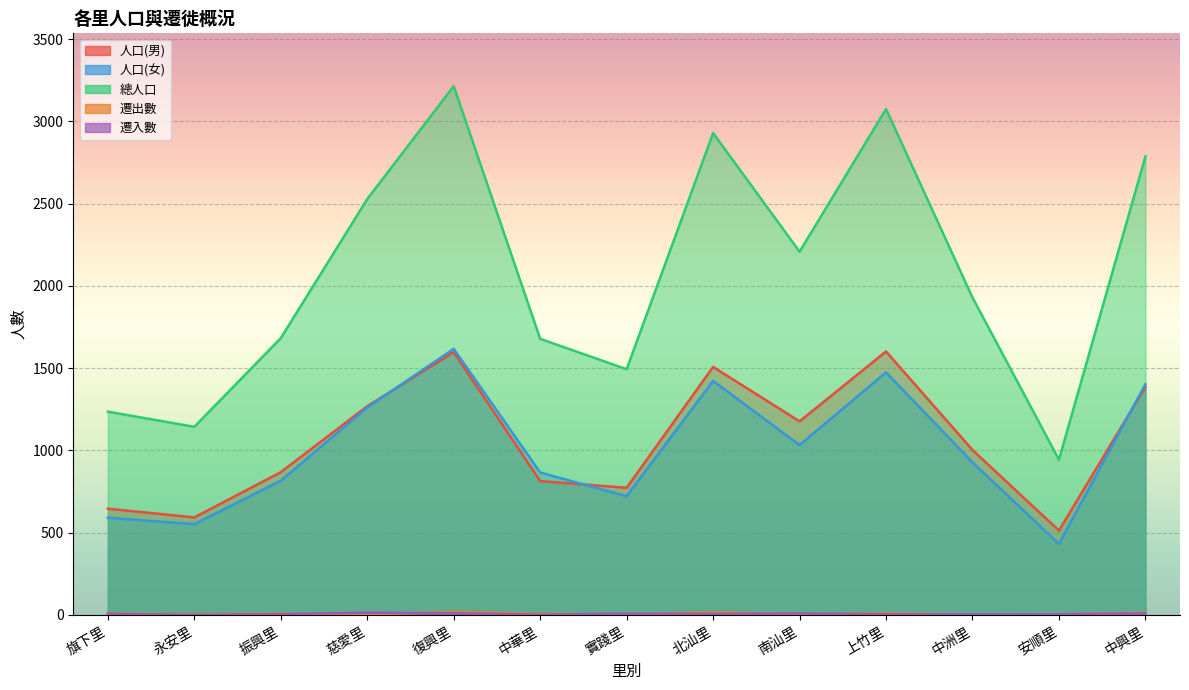

What position from the left is 中興里?

13